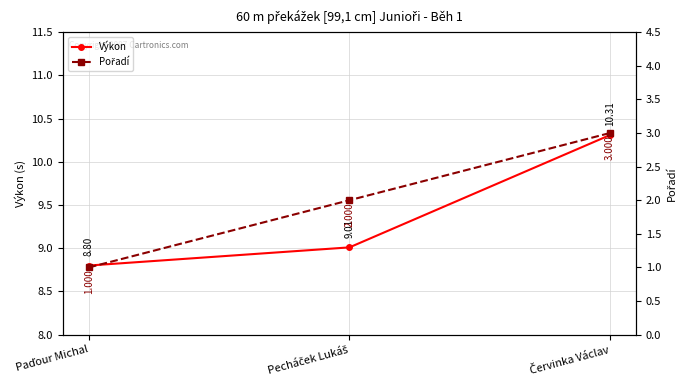

Read the Výkon value at Červinka Václav.

10.3